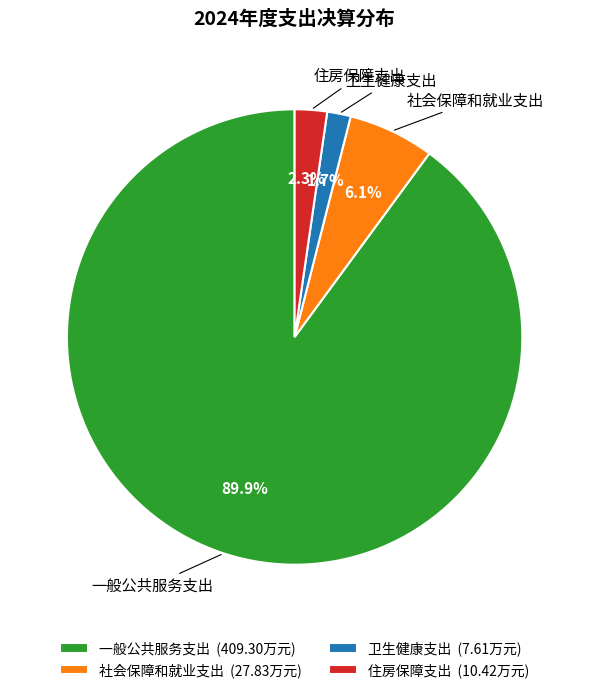

To the nearest percent, what portion does 社会保障和就业支出 represent?

6%